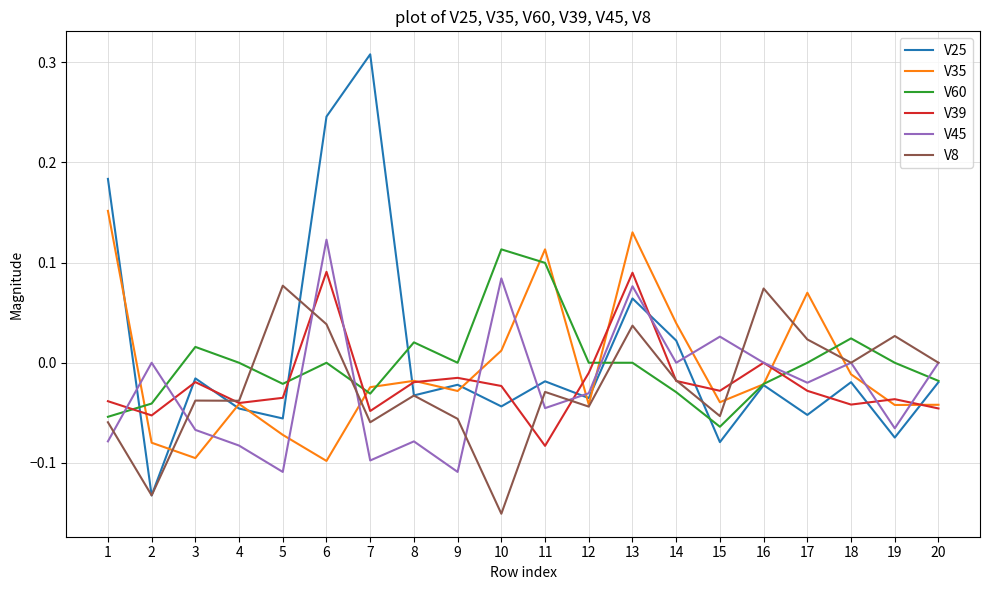

The value of V25 at 15 is -0.1. True or false?

True